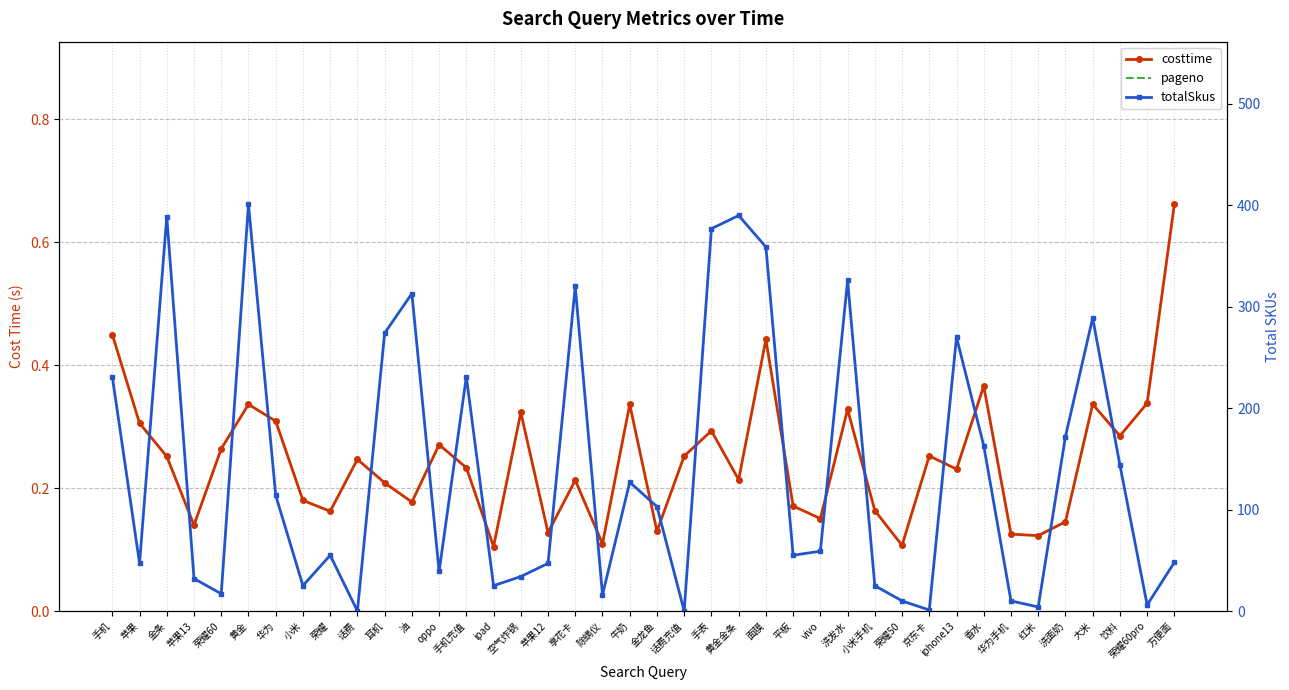

What is the value of the costtime point at the 4th from the left?

0.1